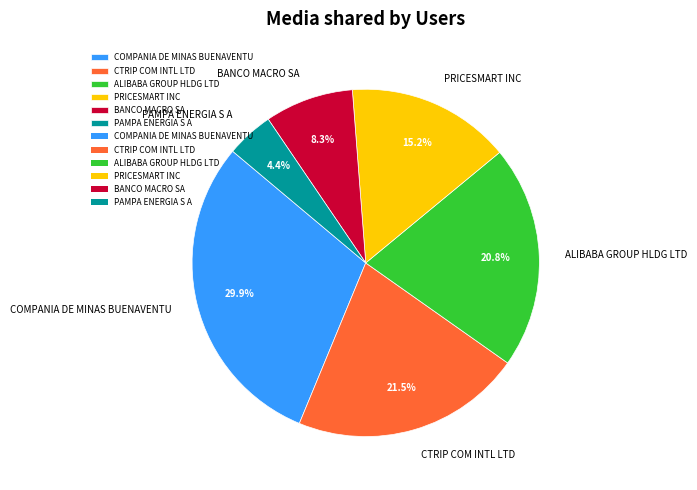

Does PRICESMART INC represent more than half of the total?

No